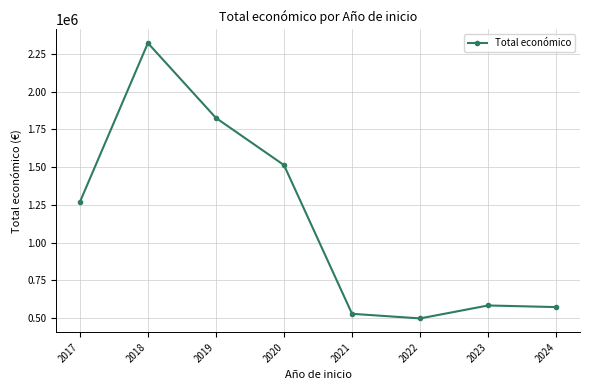

Does the chart have visible grid lines?

Yes